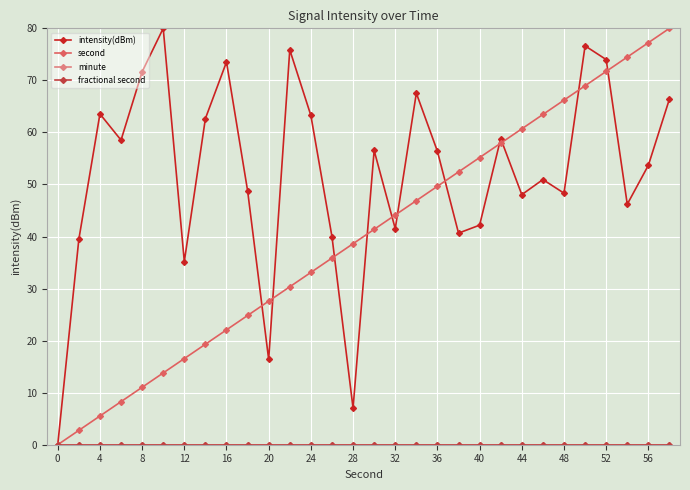

True or false: intensity(dBm) and fractional second intersect in this chart.

False